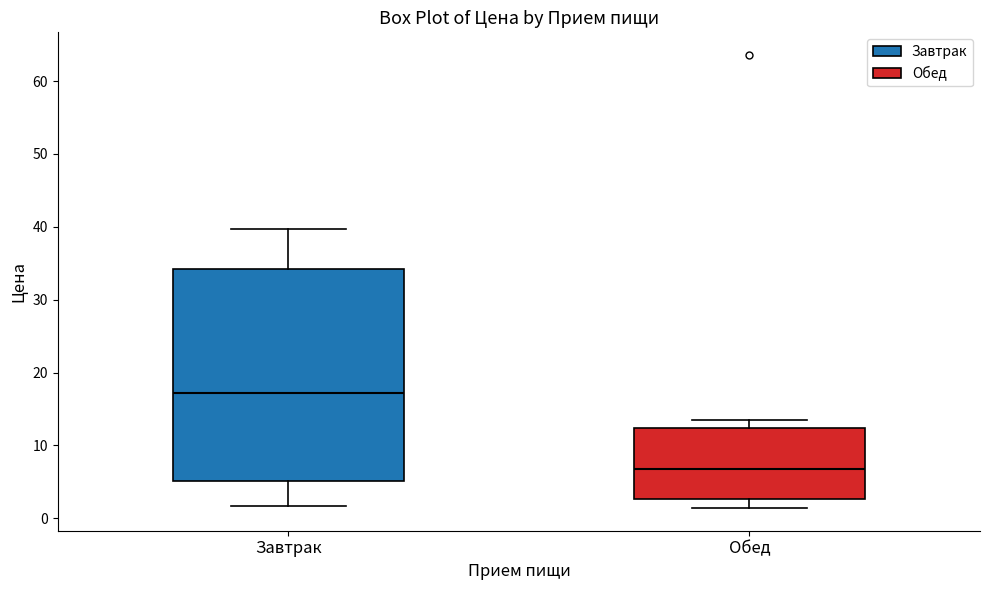

Which box's median line is the lowest?

Обед